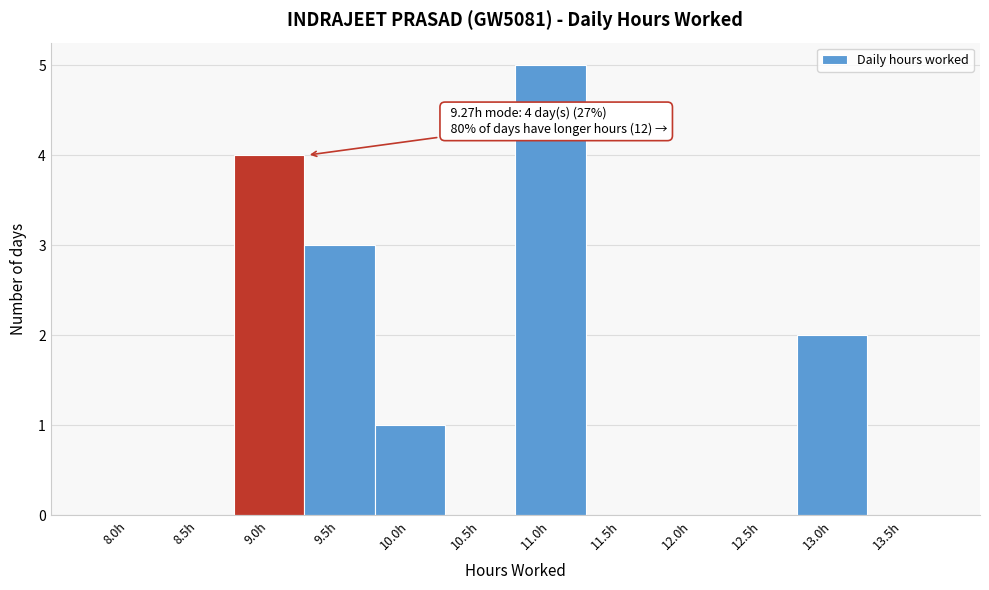

Reading left to right, list all the values displayed in this chart.

8.0h=0	8.5h=0	9.0h=4	9.5h=3	10.0h=1	10.5h=0	11.0h=5	11.5h=0	12.0h=0	12.5h=0	13.0h=2	13.5h=0